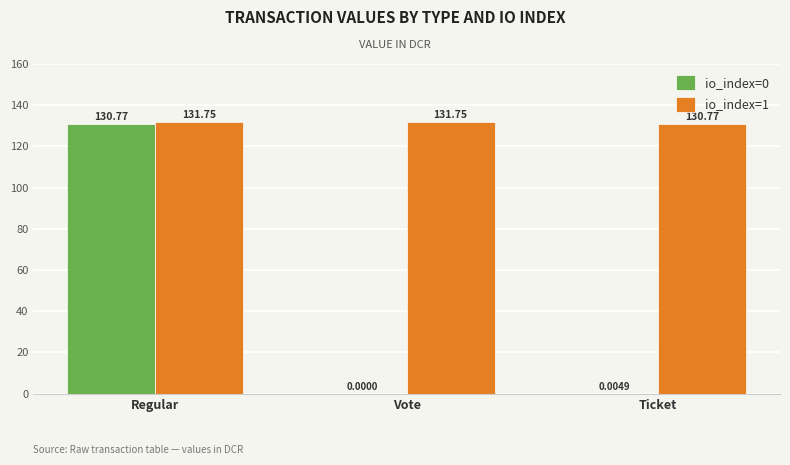

How many series are shown in this chart?

2